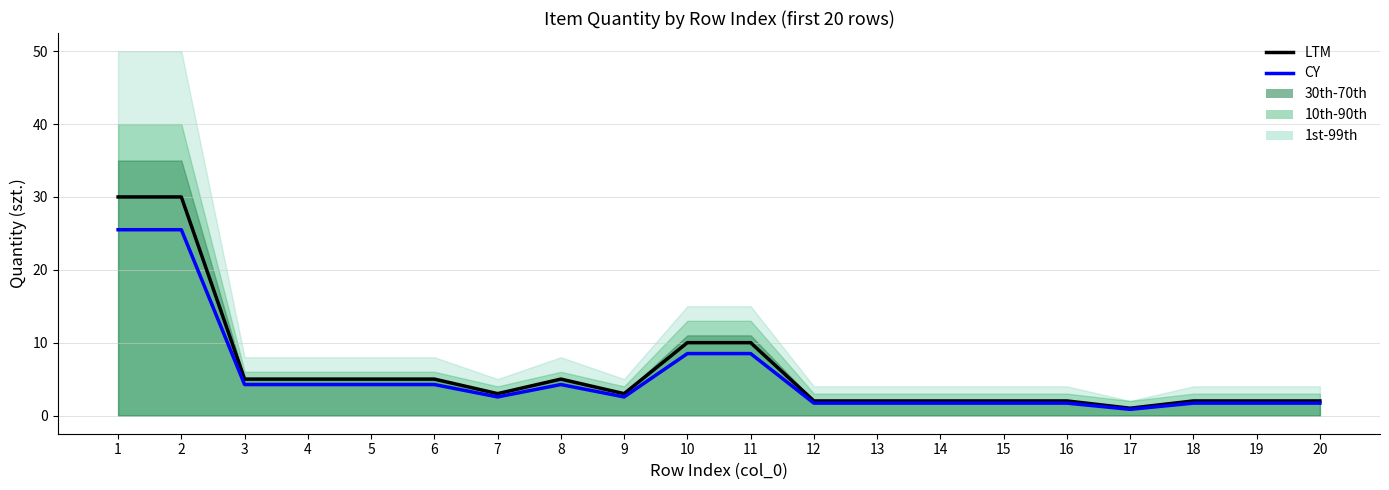

At which category does CY reach its first local valley?

7